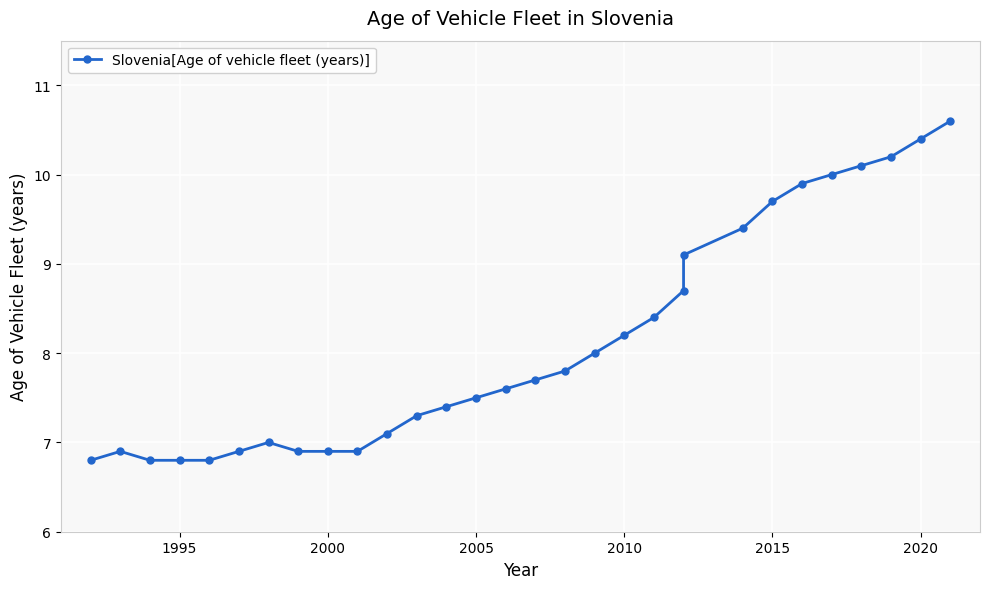

True or false: the data has more than 2 interior local peaks.

False